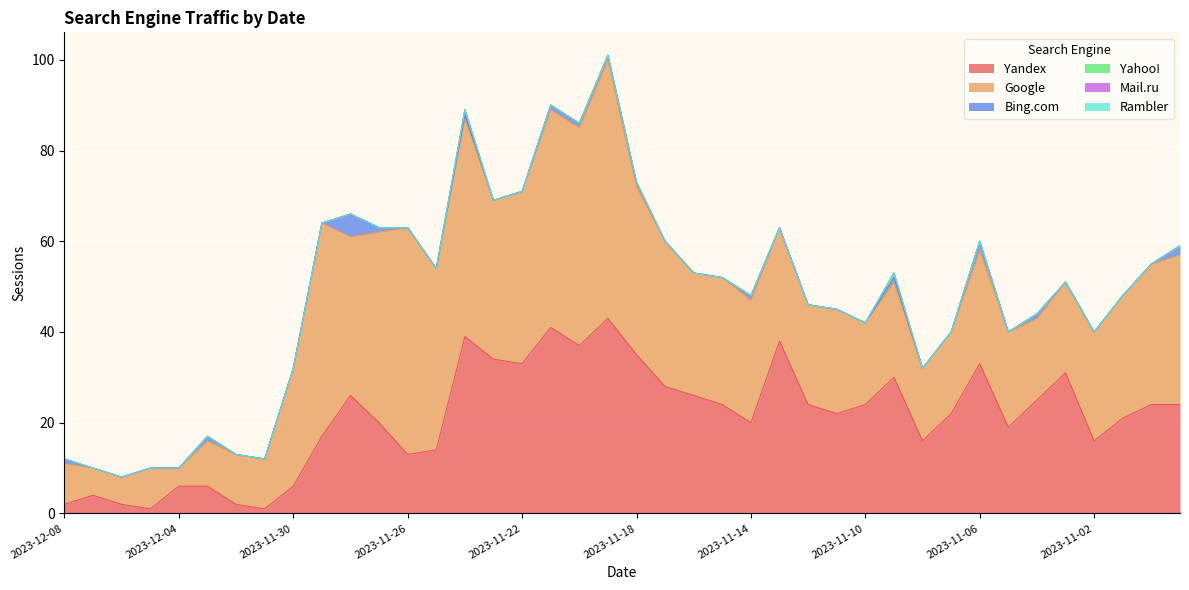

Where is Google nearest to the value 30?

2023-10-31